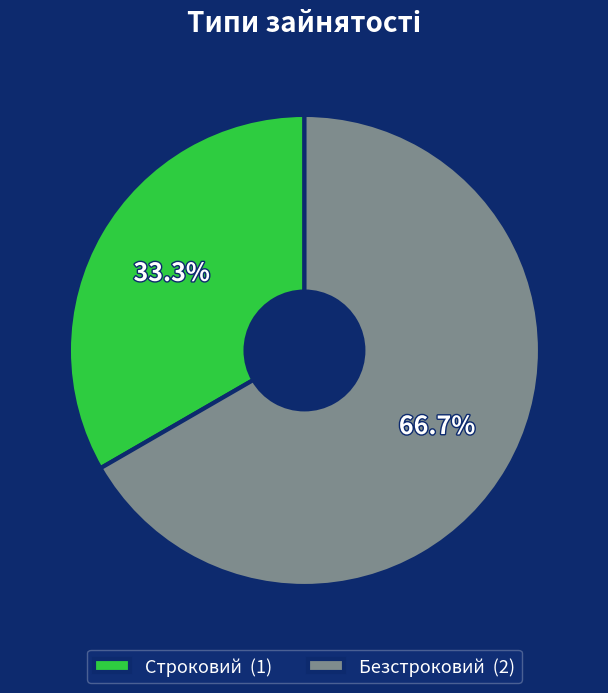

Is Безстроковий the majority of the pie?

Yes